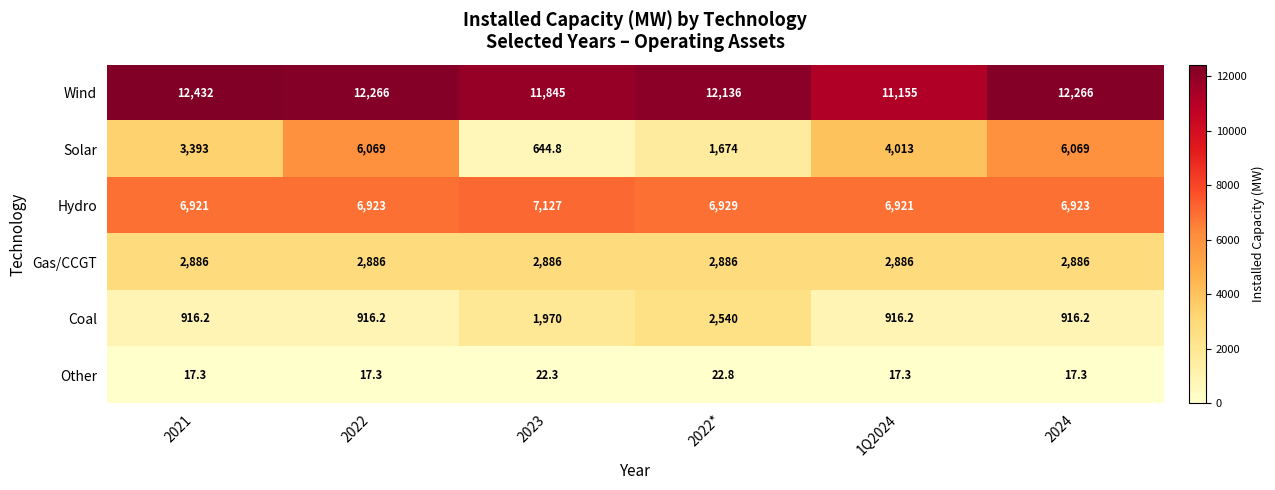

Which series changed the most between 1Q2024 and 2024?

Solar